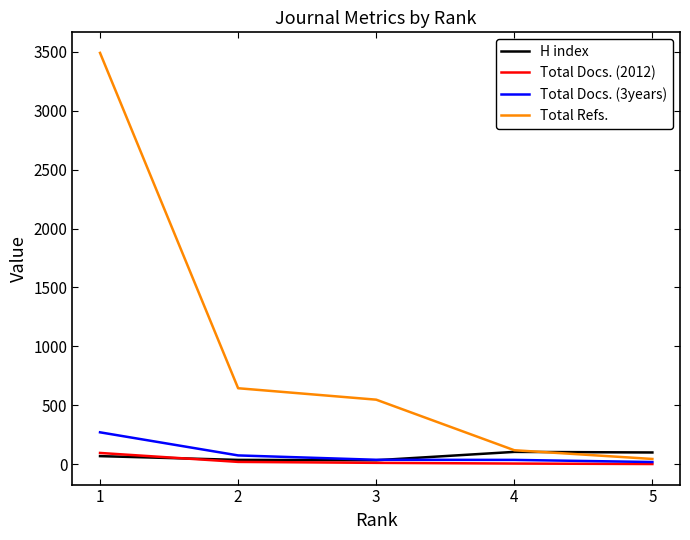

What is the average value of the H index series?

69